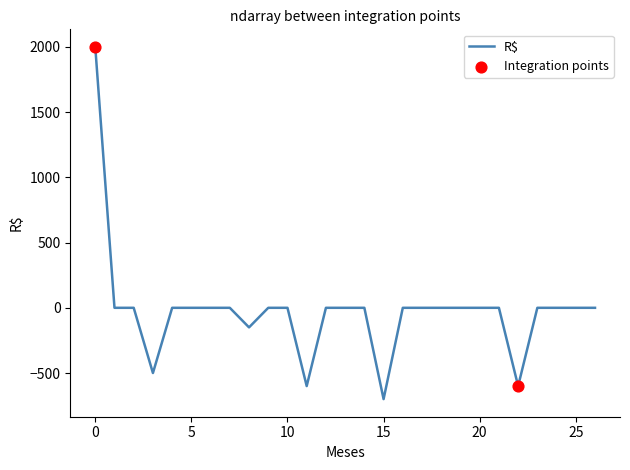

What is the difference between the maximum and minimum values?

2700